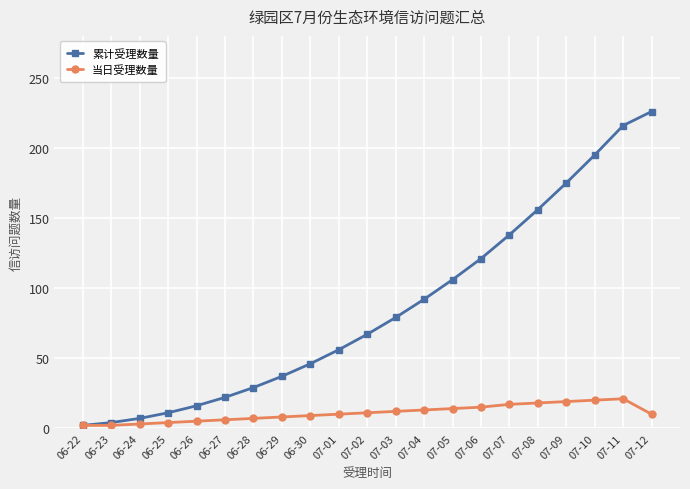

True or false: 当日受理数量 has a value of 10 at 07-12.

True